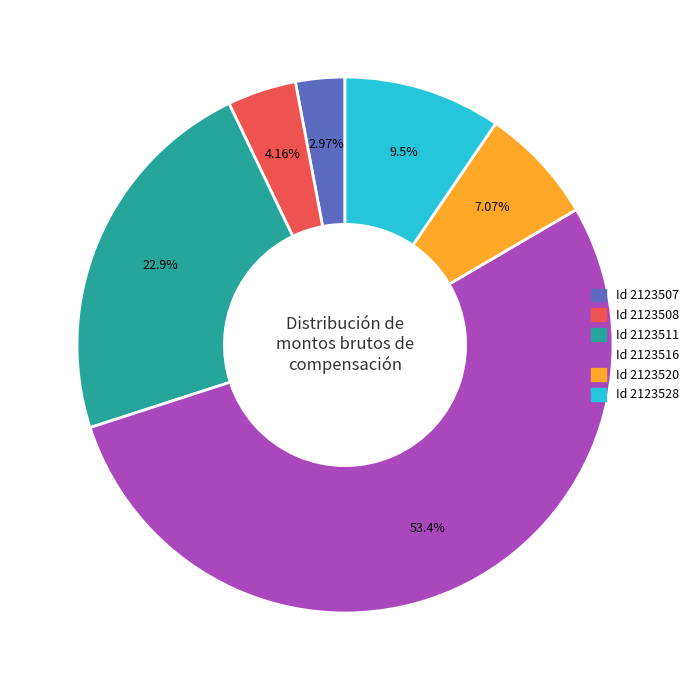

Rank the categories by value from highest to lowest.

Id 2123516, Id 2123511, Id 2123528, Id 2123520, Id 2123508, Id 2123507